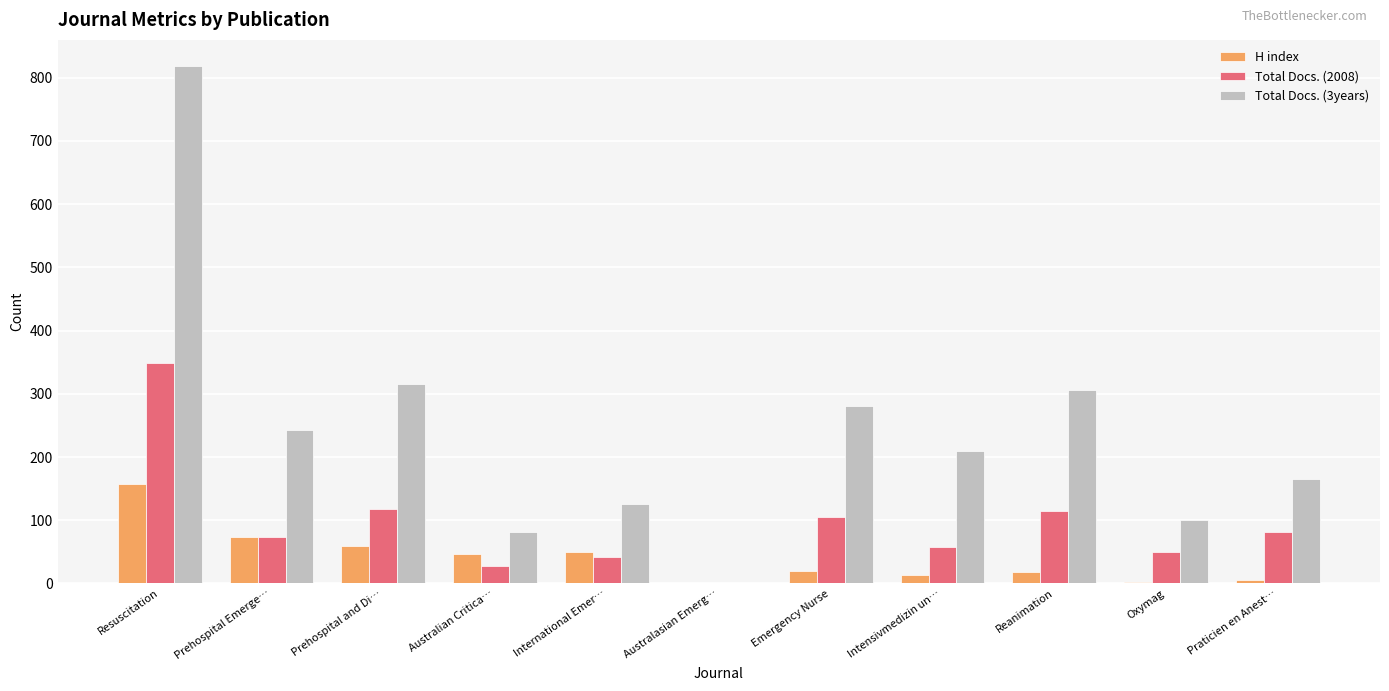

Is the value of Total Docs. (2008) at Australasian Emerg… greater than the value of Total Docs. (3years) at Reanimation?

No